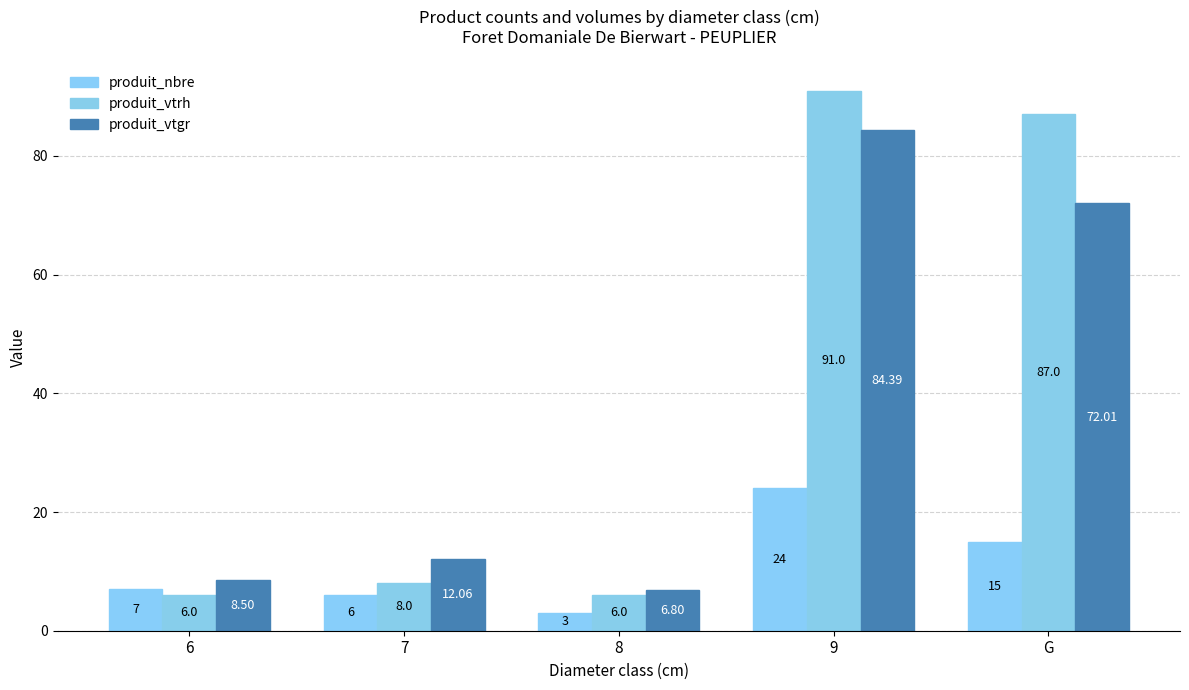

The produit_vtgr series shows 30.0 at 9. True or false?

False